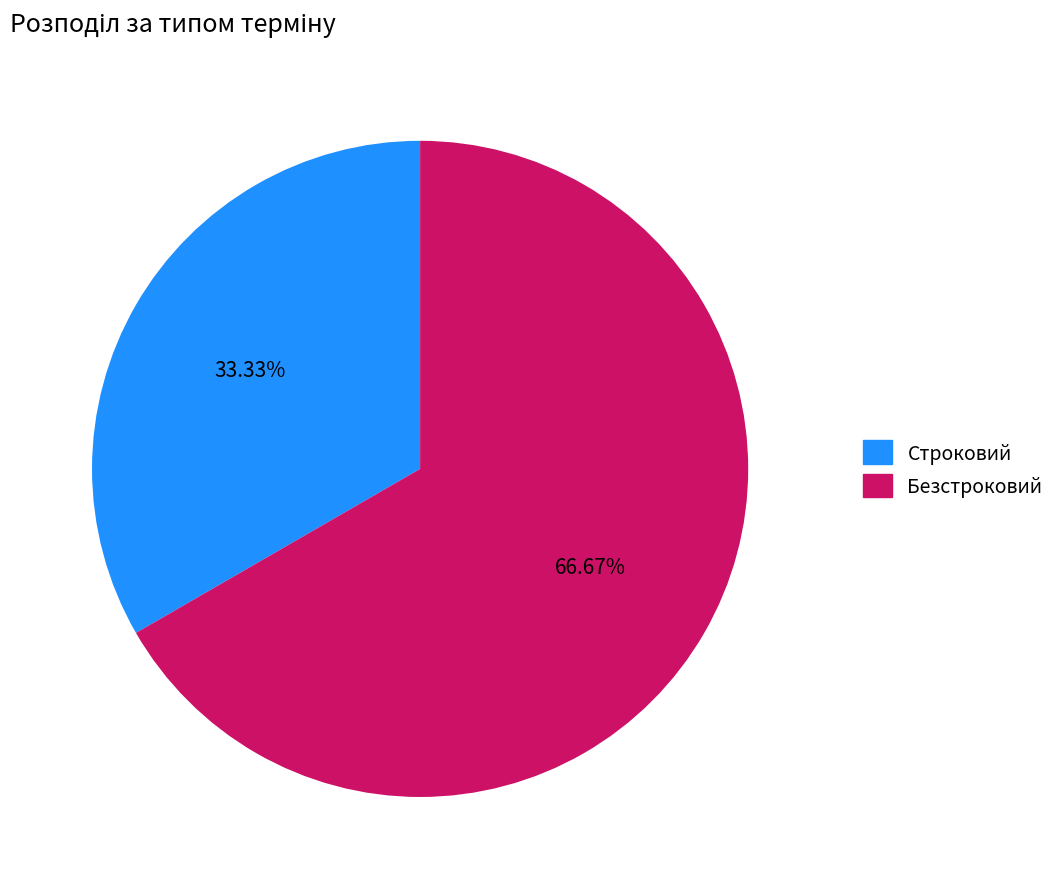

What is the ratio of the value at Строковий to the value at Безстроковий?

0.5